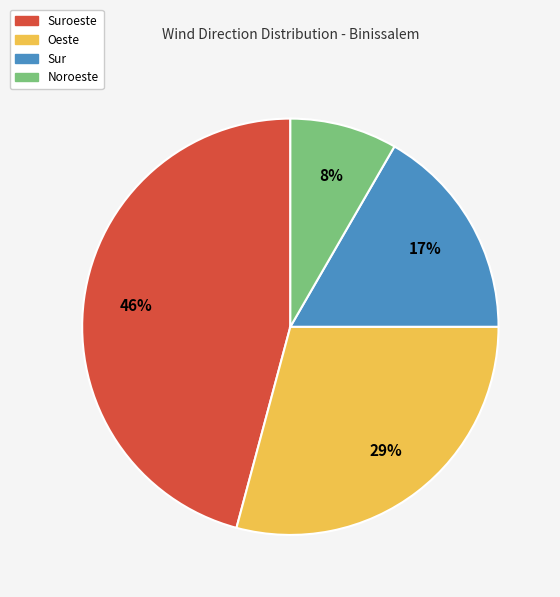

Rank the categories by value from lowest to highest.

Noroeste, Sur, Oeste, Suroeste